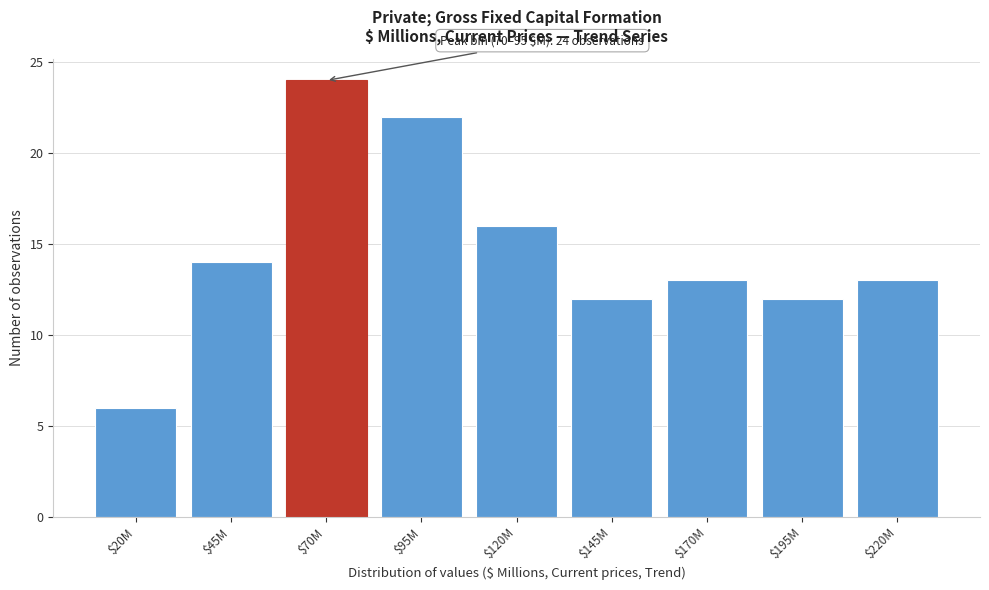

Reading left to right, list all the values displayed in this chart.

6	14	24	22	16	12	13	12	13